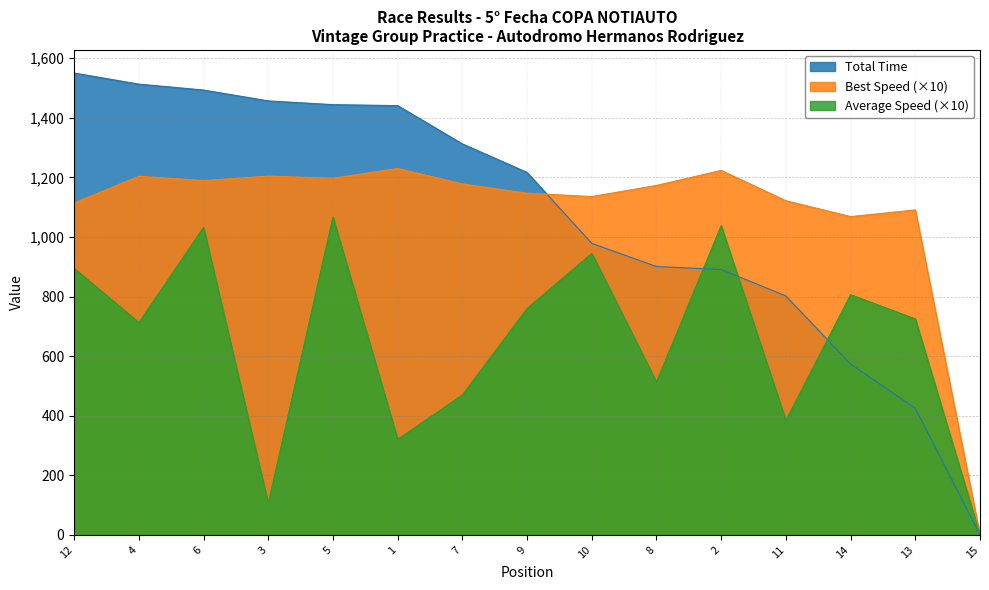

Is the value of Best Lap time at 14 greater than the value of Total Laps at 10?

Yes